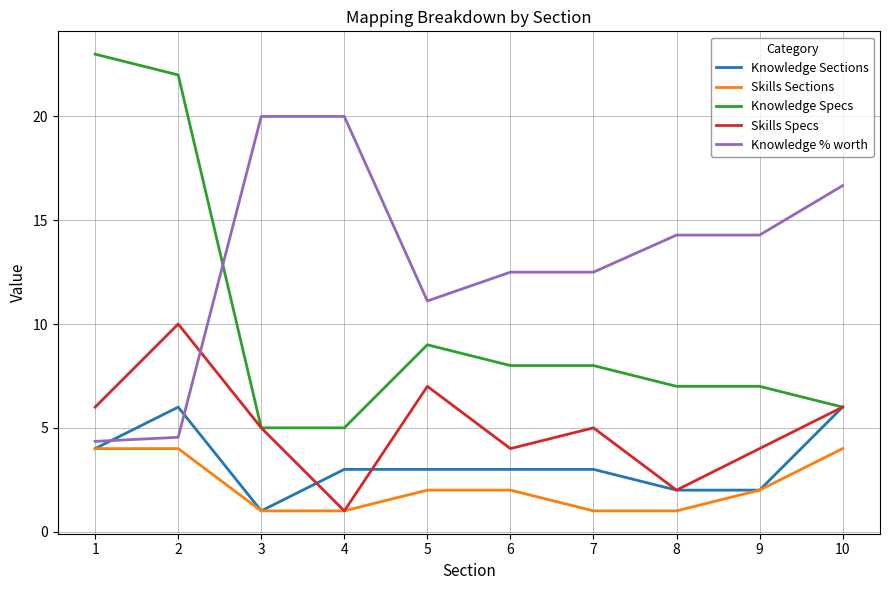

Which series changed the most between 7 and 9?

Knowledge % worth